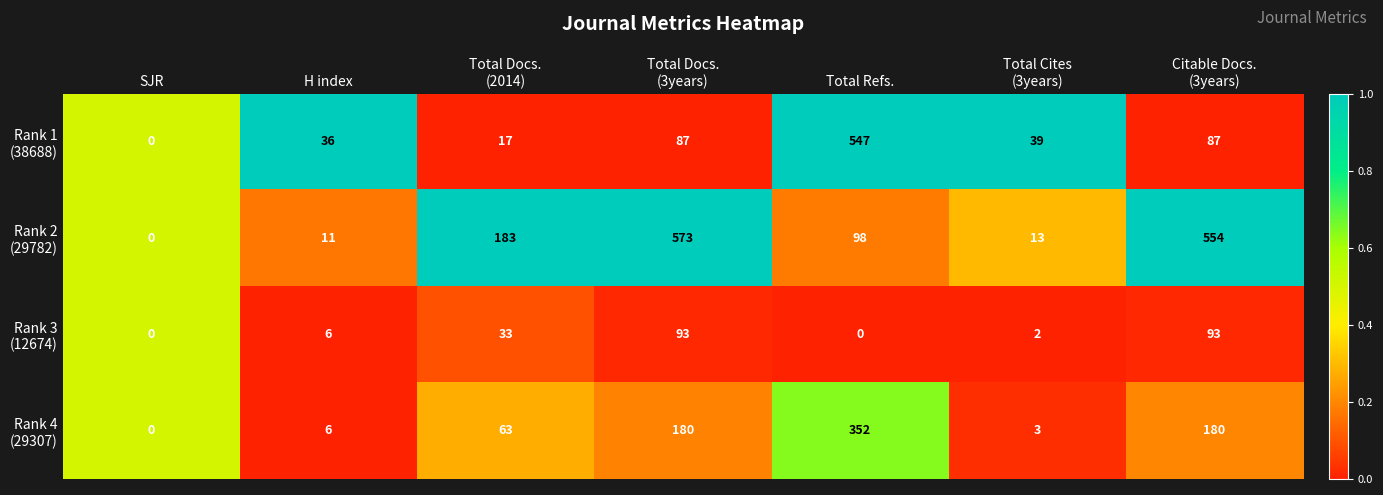

At which category is the sum across all series the highest?

Total Refs.